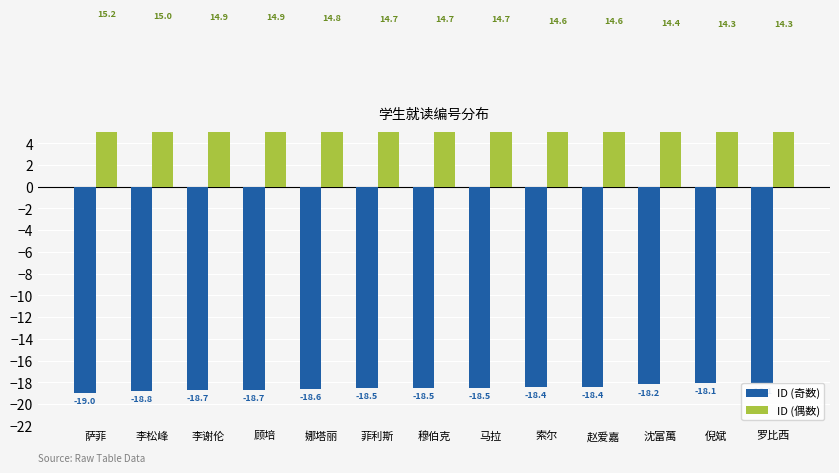

Which label corresponds to the largest value in the chart?

萨菲